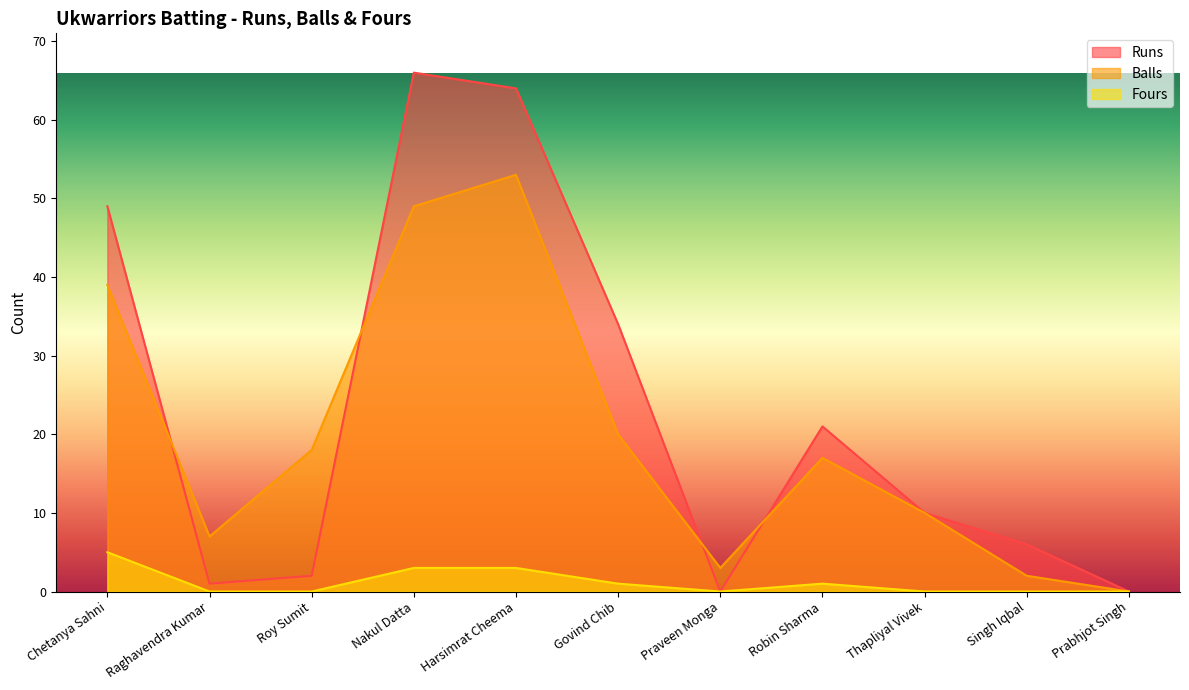

True or false: Balls and Fours cross at least once.

False